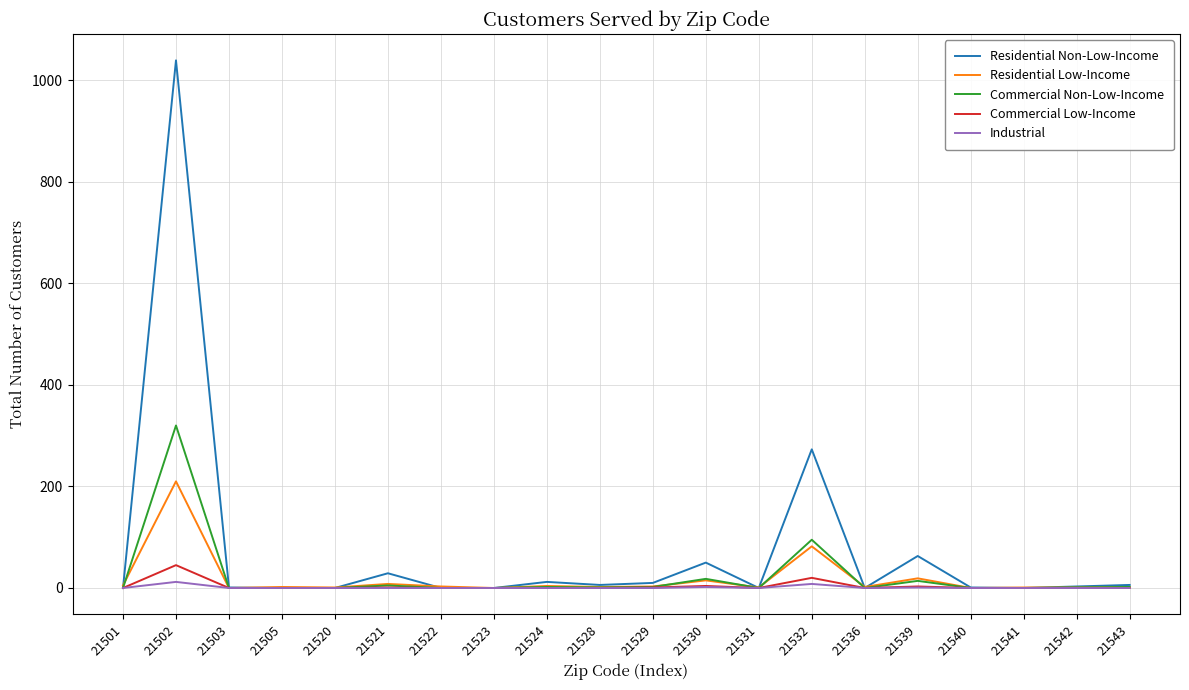

Which series has the largest total across all categories?

Residential Non-Low-Income